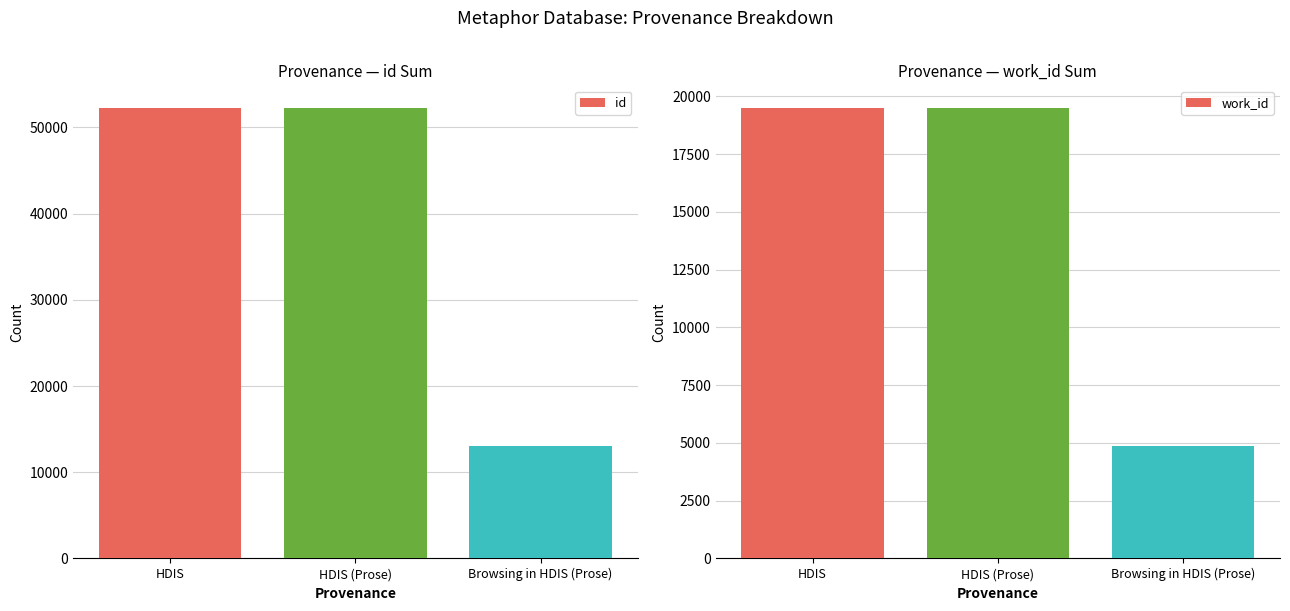

What is the value of the id bar at the 3rd from the left?

13066